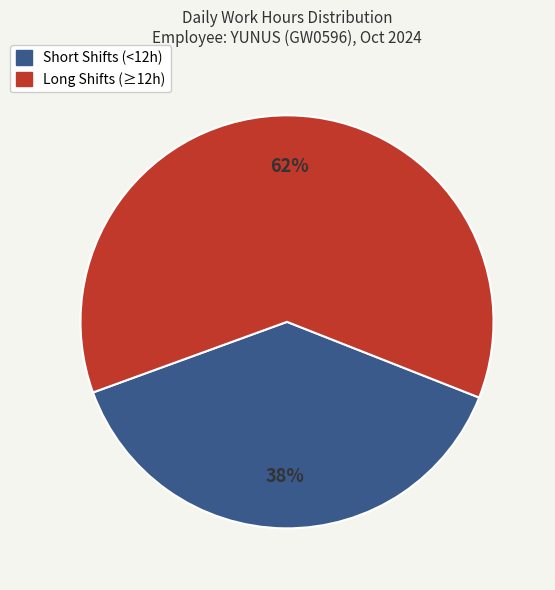

Approximately how many times larger is the value at Long Shifts (≥12h) compared to Short Shifts (<12h)?

1.6